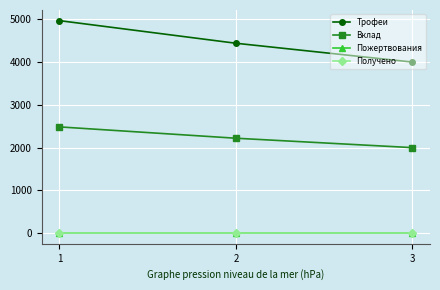

Where does the Трофеи series first go above 4441?

1